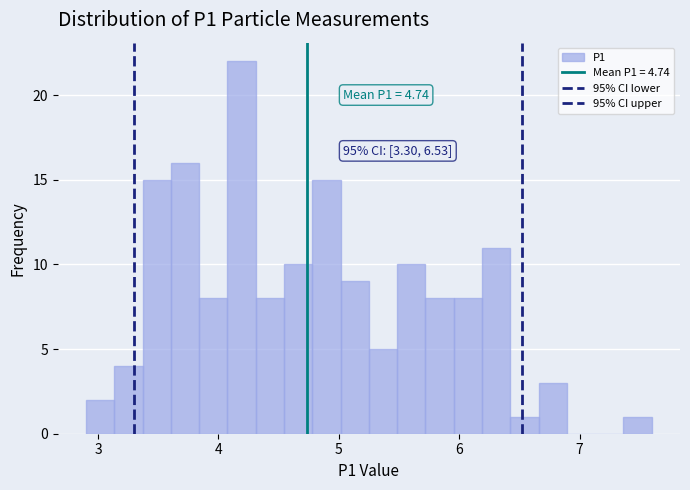

Read against the x-axis, roughly where is the centre of the tallest bar?

4.2